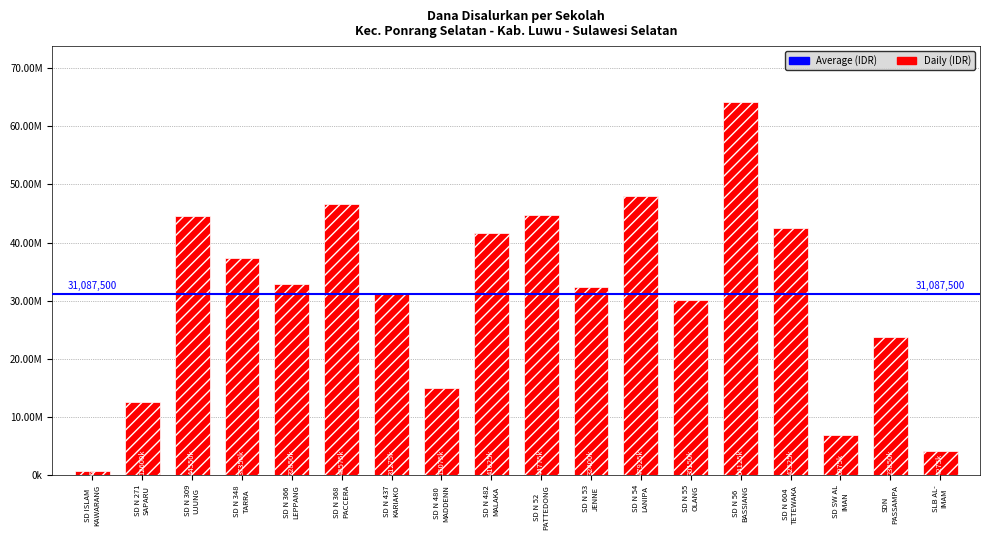

At which category does the chart reach its peak across all series?

SD N 56
BASSIANG